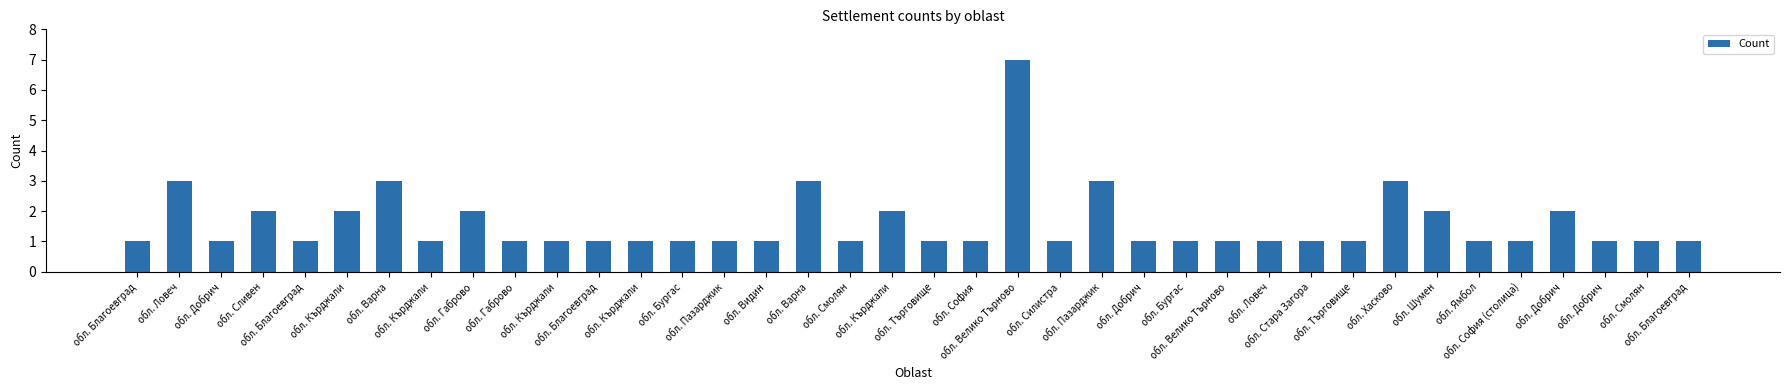

List the labels in order of value, largest first.

обл. Велико Търново, обл. Ловеч, обл. Варна, обл. Варна, обл. Пазарджик, обл. Хасково, обл. Сливен, обл. Кърджали, обл. Габрово, обл. Кърджали, обл. Шумен, обл. Добрич, обл. Благоевград, обл. Добрич, обл. Благоевград, обл. Кърджали, обл. Габрово, обл. Кърджали, обл. Благоевград, обл. Кърджали, обл. Бургас, обл. Пазарджик, обл. Видин, обл. Смолян, обл. Търговище, обл. София, обл. Силистра, обл. Добрич, обл. Бургас, обл. Велико Търново, обл. Ловеч, обл. Стара Загора, обл. Търговище, обл. Ямбол, обл. София (столица), обл. Добрич, обл. Смолян, обл. Благоевград